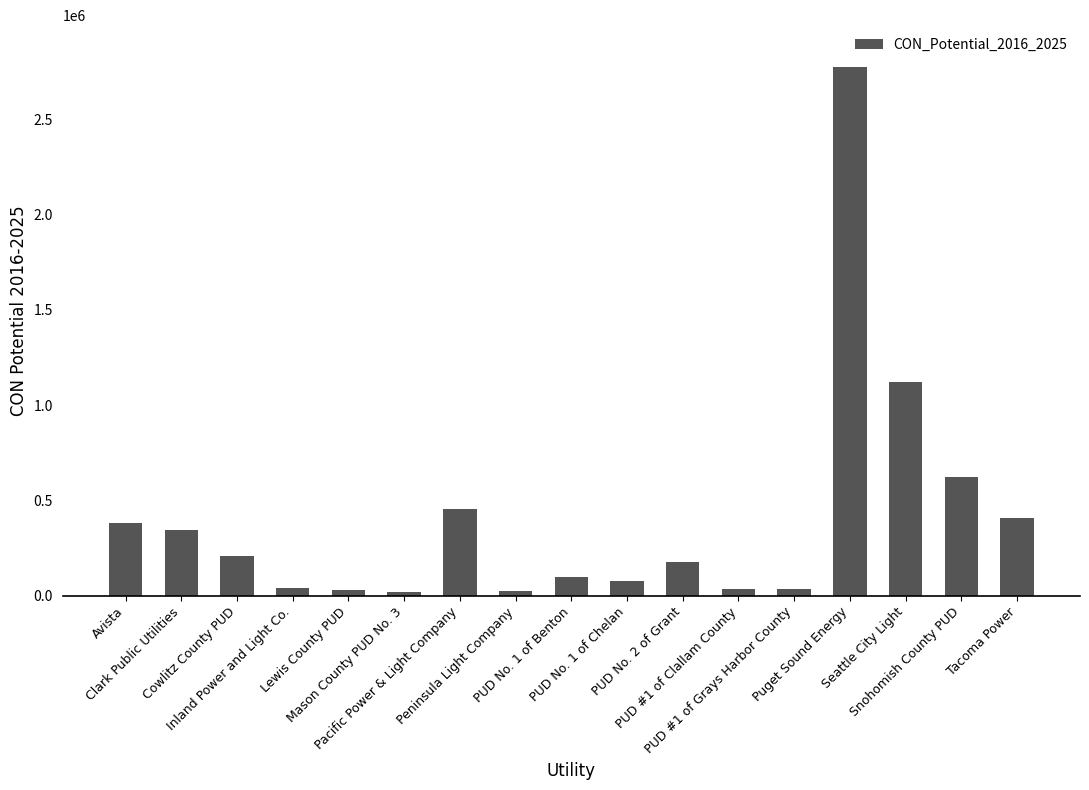

Which label corresponds to the largest value in the chart?

Puget Sound Energy